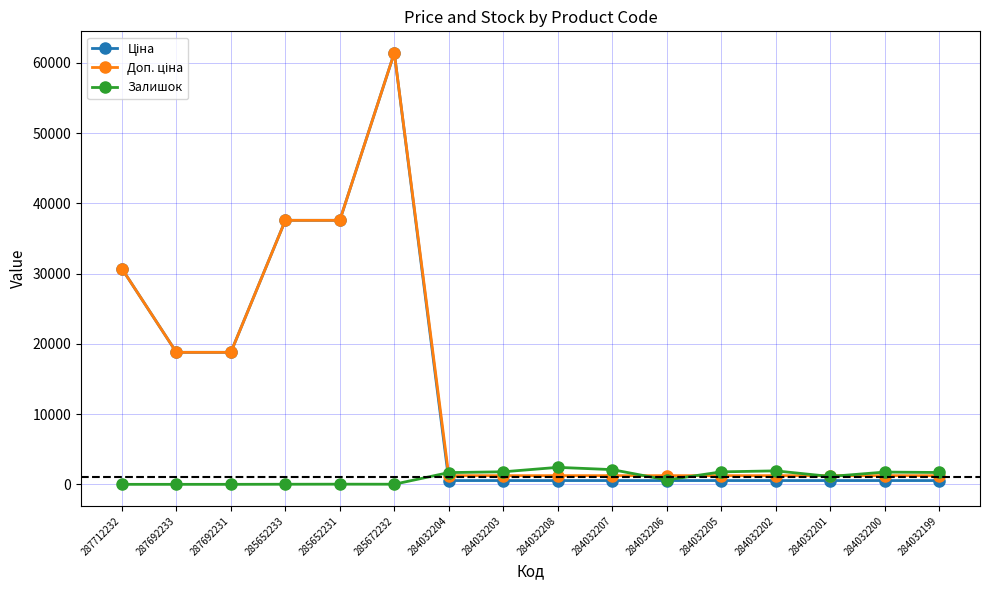

At which category is the sum across all series the highest?

285672232